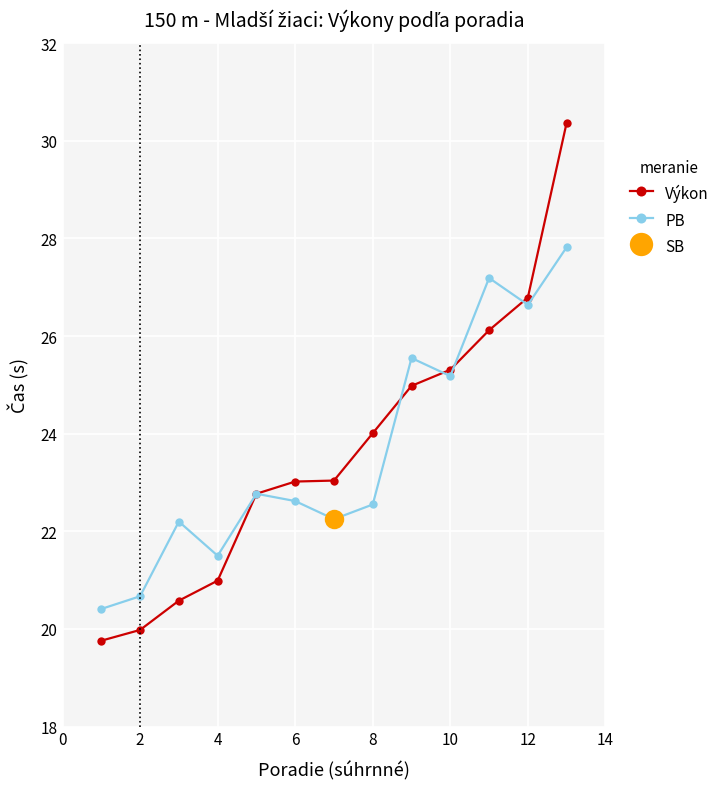

What is the maximum value for Výkon?

30.4